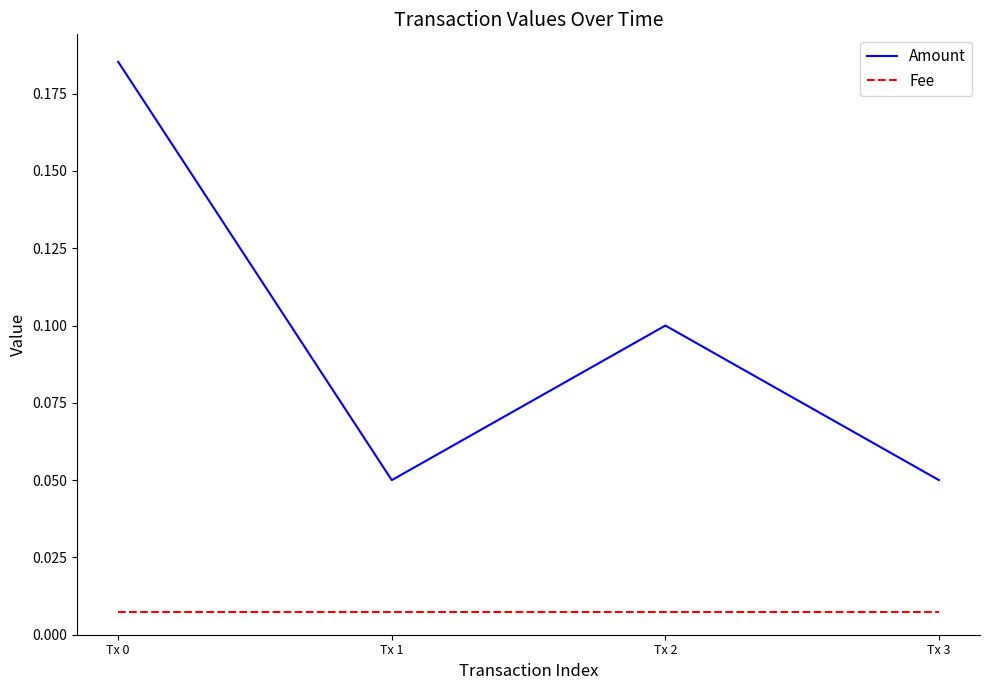

True or false: Amount and Fee intersect in this chart.

False